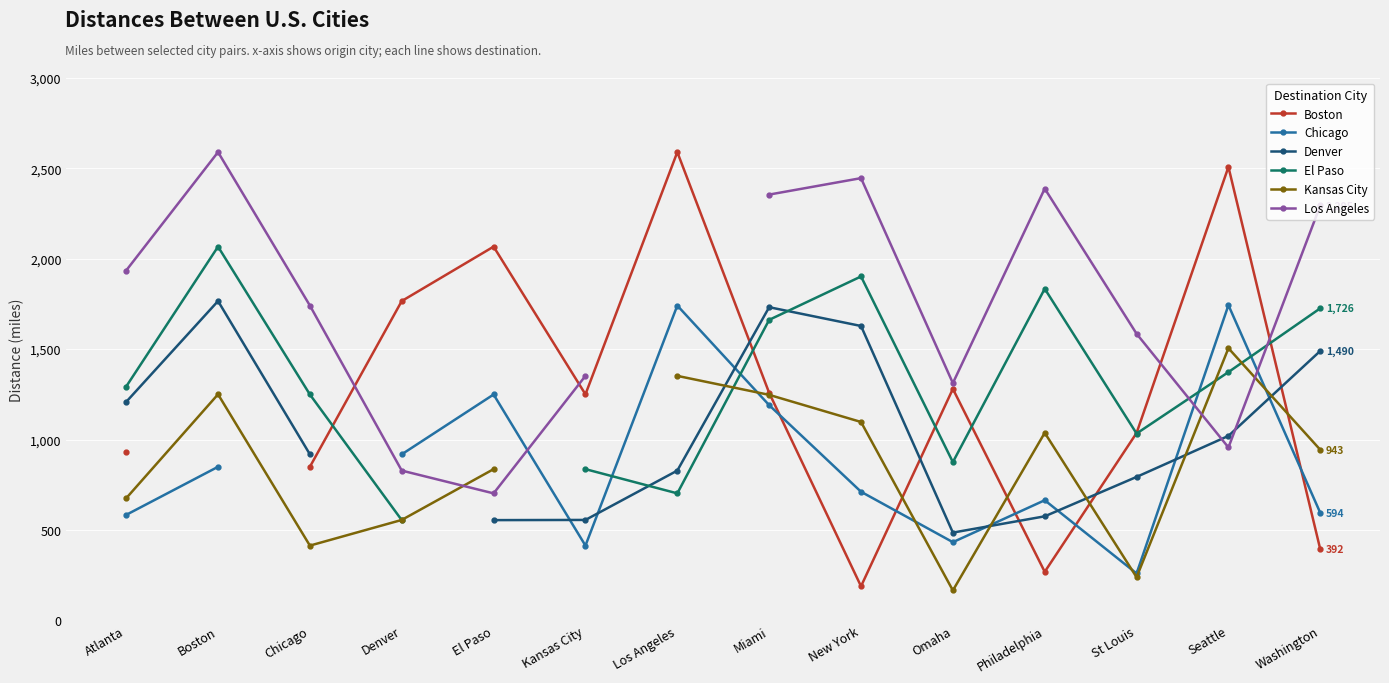

What is the sum of the Los Angeles values at Miami and Chicago?

4096.0